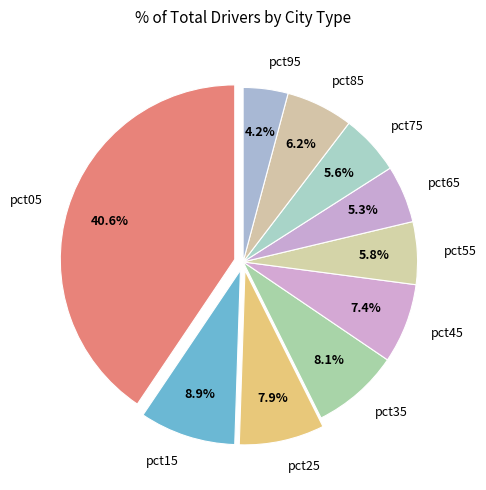

Is there any slice that represents more than half of the pie?

No